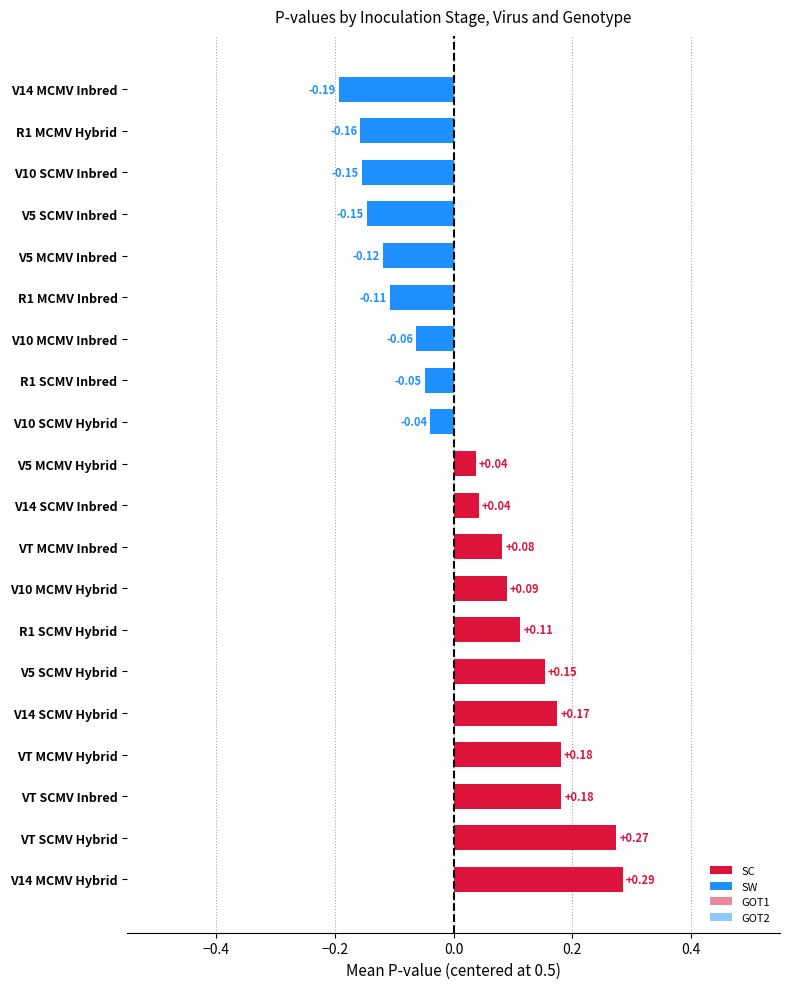

What is the difference between the second highest and minimum values?

0.5